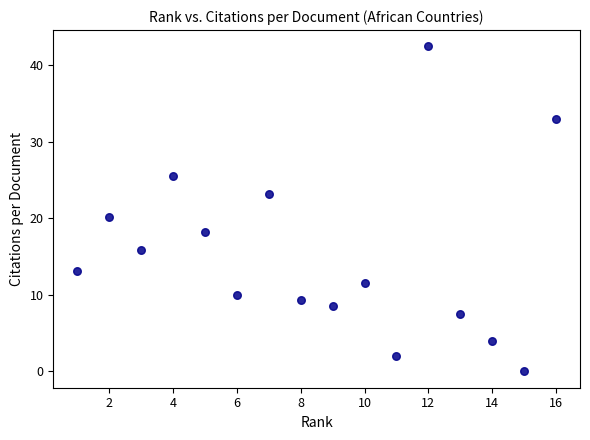

What is the range of Y values (max minus min)?

42.5